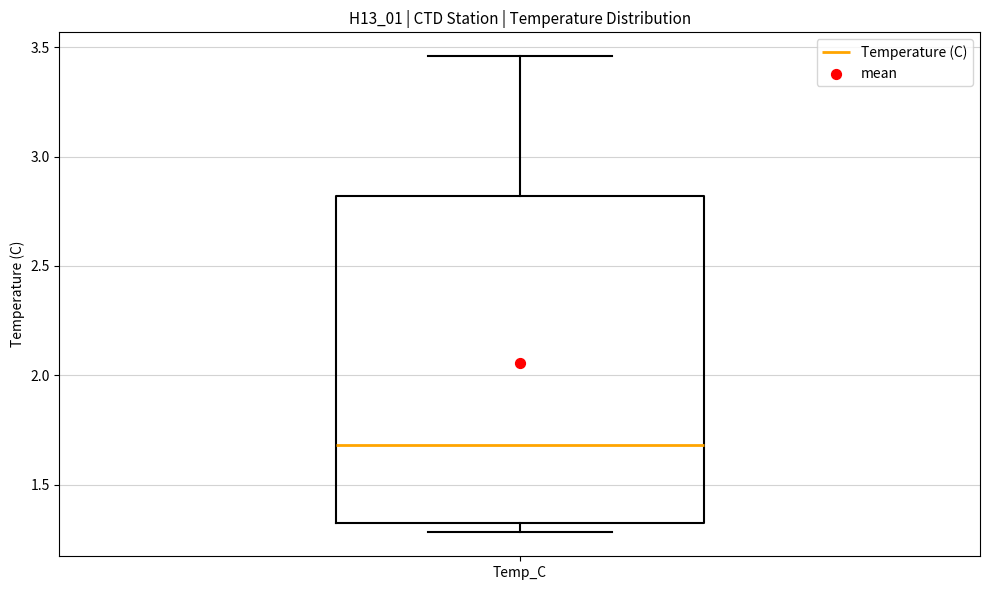

Transcribe this box plot: give where the median line is, the range the box spans, and where the two whiskers end, as read against the y-axis. The values are not printed on the chart, so give them approximately, as read against the axis.

median 1.70, box 1.35 to 2.80, whiskers 1.30 to 3.45